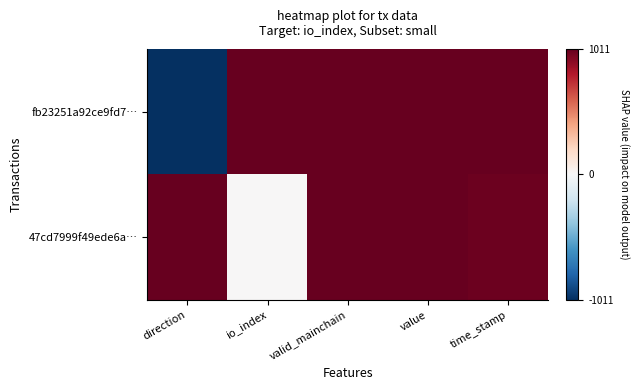

Reading left to right, what are all the values shown in this chart?

fb23251a92ce9fd7…: direction=-1.0	io_index=1.0	valid_mainchain=1.0	value=1.0	time_stamp=1.0
47cd7999f49ede6a…: direction=1.0	io_index=0.0	valid_mainchain=1.0	value=1.0	time_stamp=1.0